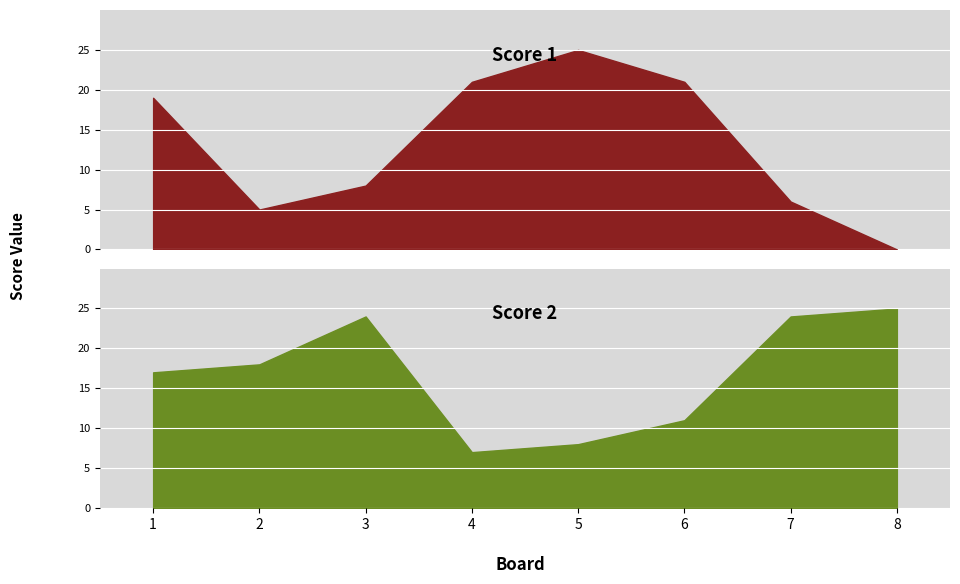

The Score 1 series shows 32 at 1. True or false?

False